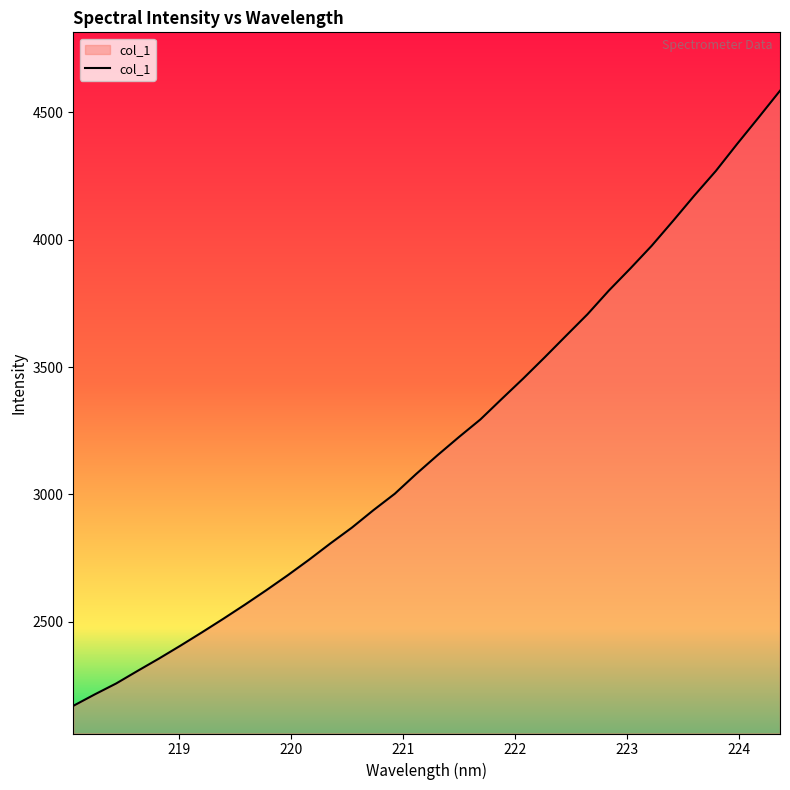

What is the maximum value shown in the chart?

4584.3